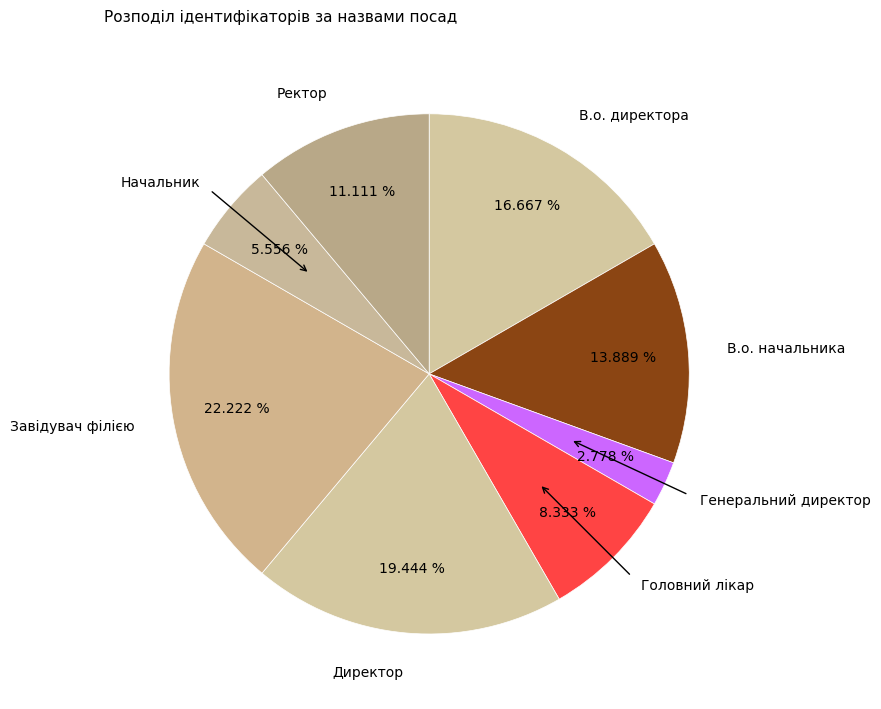

Is it true that Головний лікар is 8% of the pie?

True